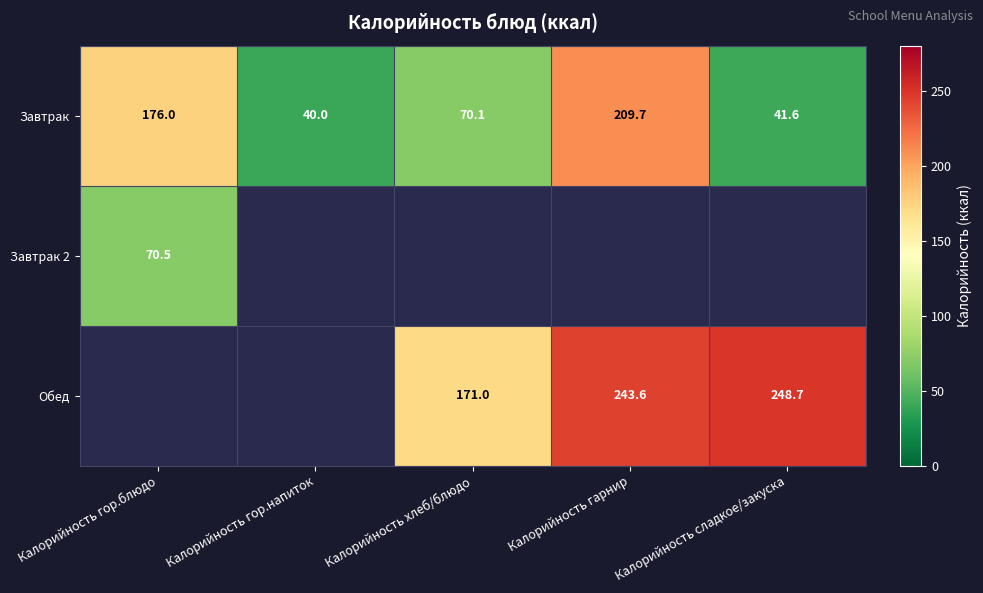

The value of Обед at Калорийность хлеб/блюдо is 78.1. True or false?

False